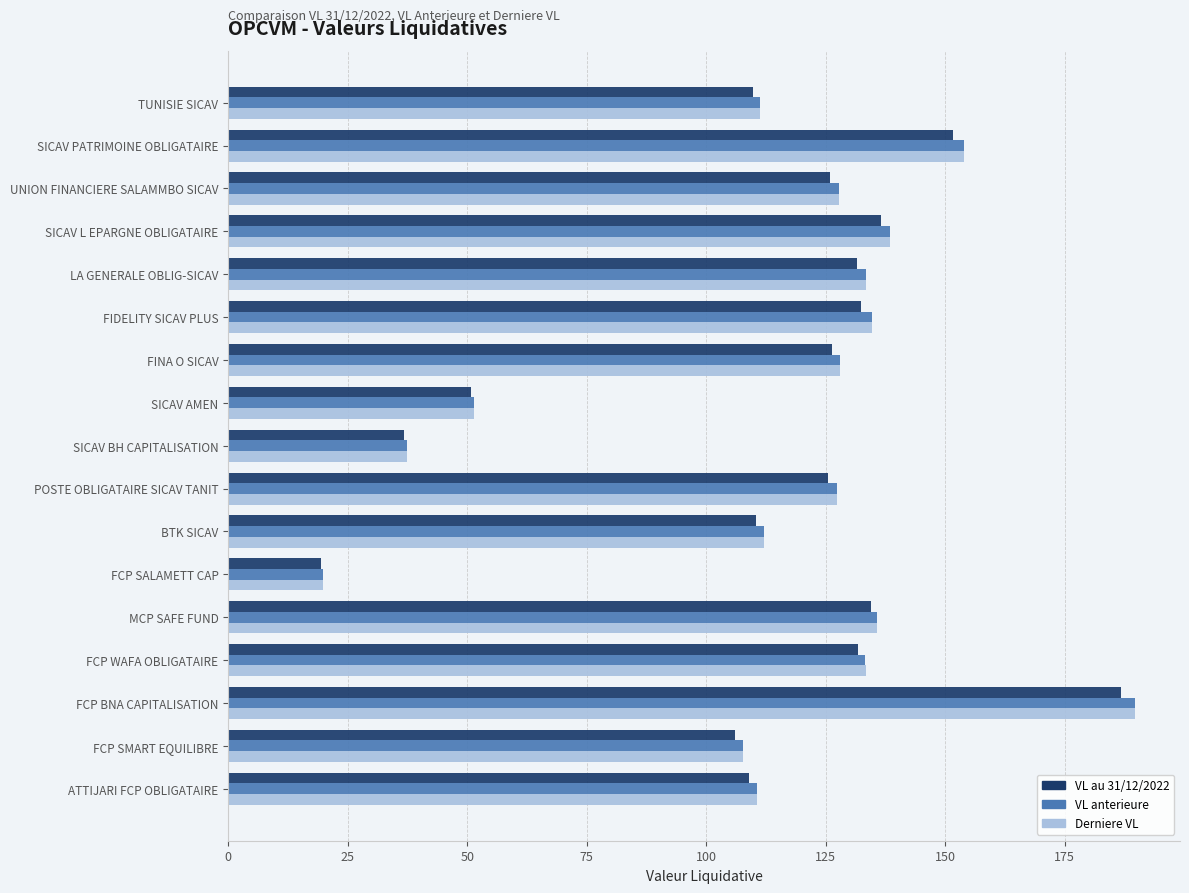

What is the minimum value for VL au 31/12/2022?

19.5